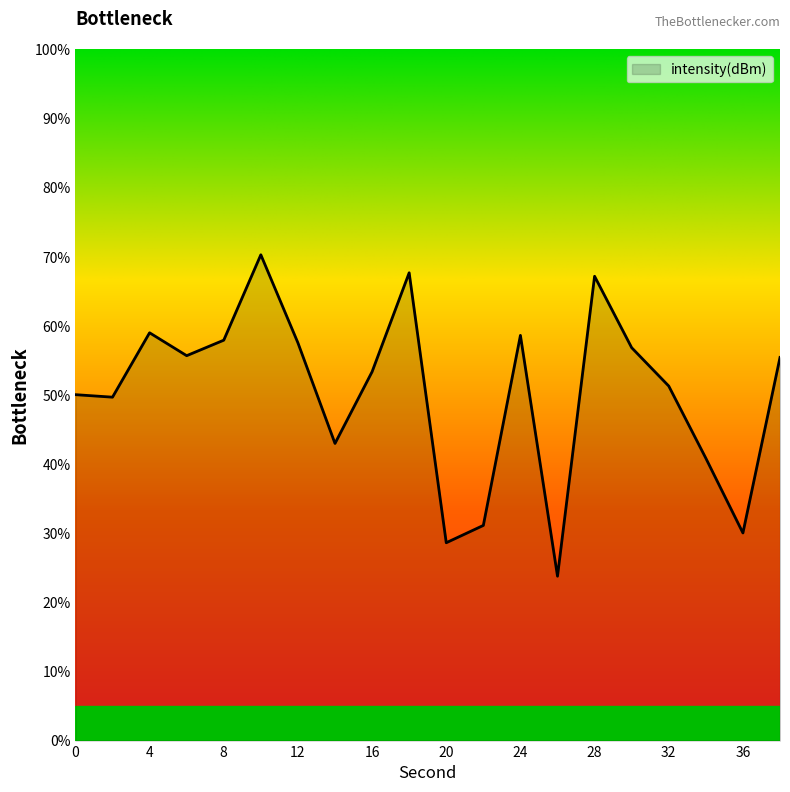

What is the smallest value displayed?

23.8